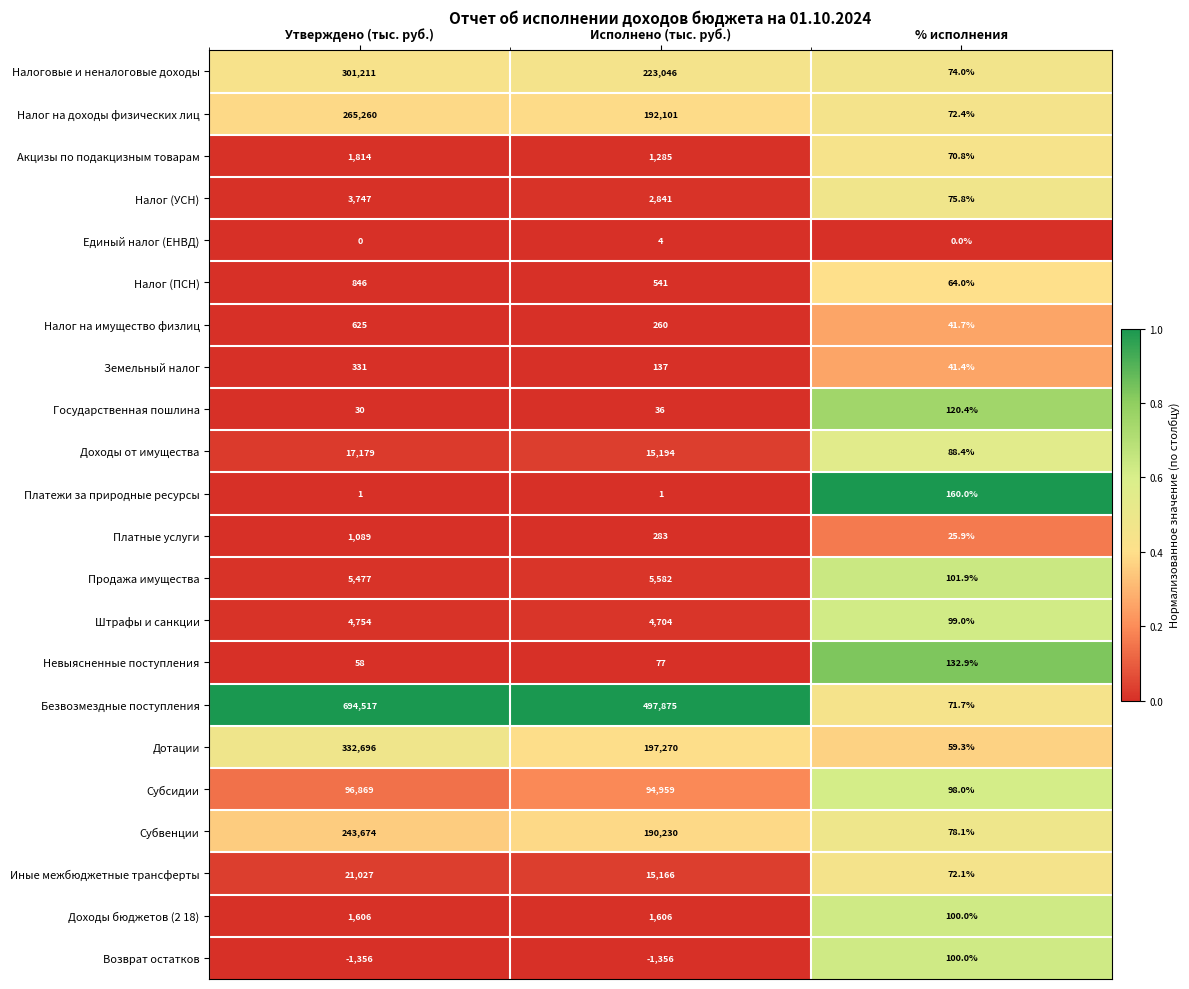

At which category is the sum across all series the highest?

Утверждено (тыс. руб.)